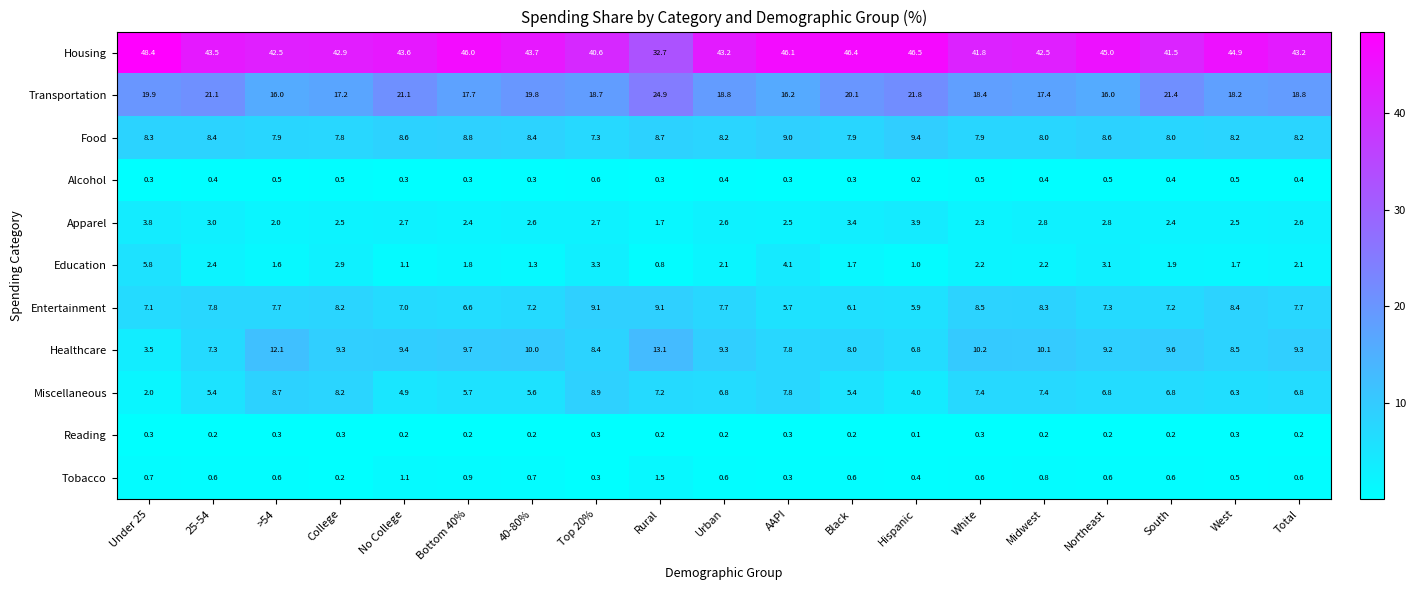

What is the total value across all series at >54?

99.9